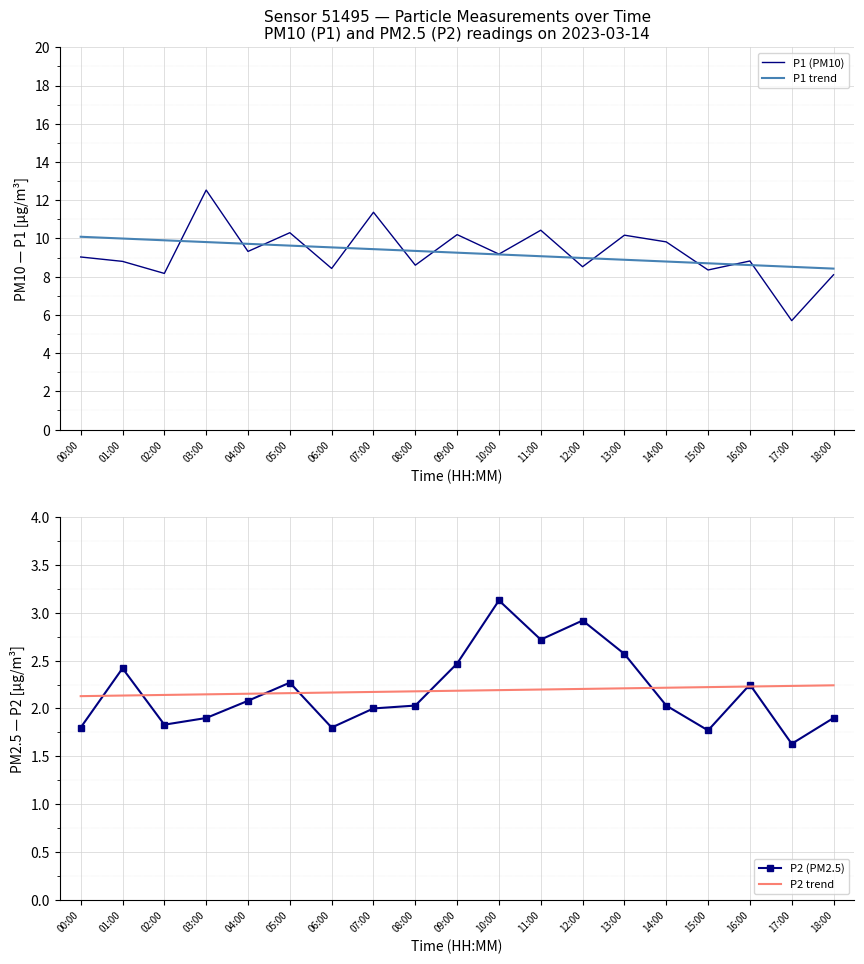

True or false: P2 (PM2.5) has more than 1 interior local peaks.

True